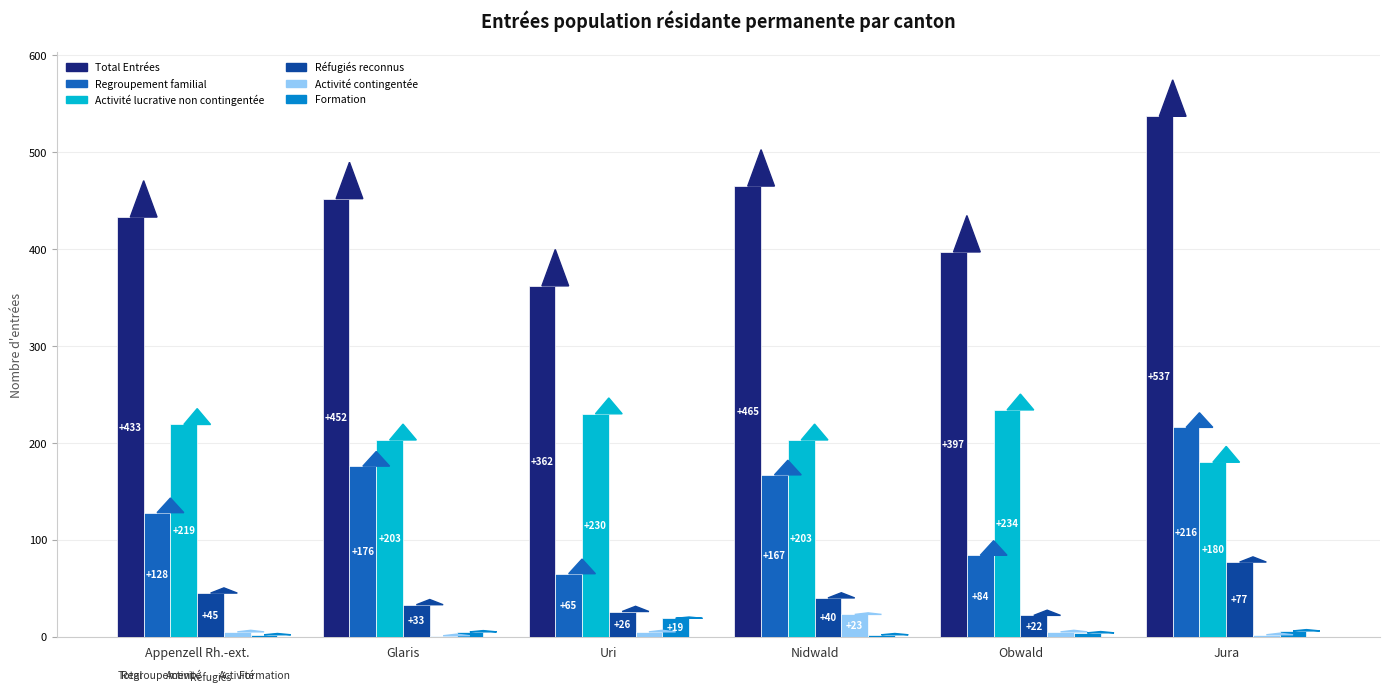

What is the maximum value for Total Entrées?

537